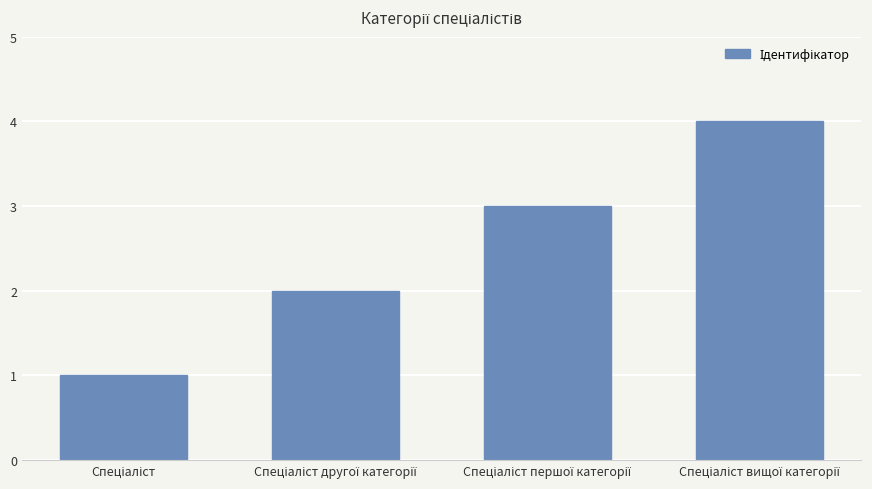

What is the difference between the maximum and minimum values?

3